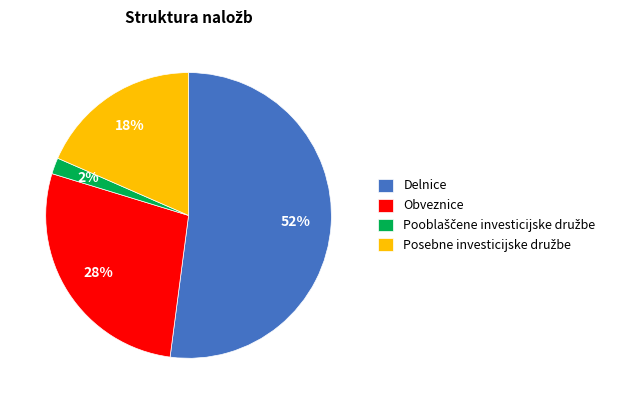

Is the sum of Obveznice and Delnice greater than half?

Yes